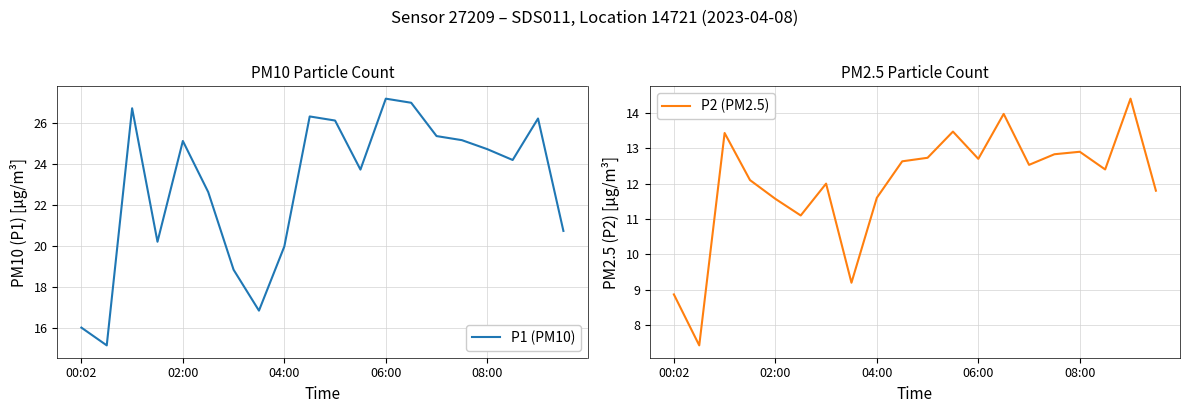

True or false: P1 (PM10) and P2 (PM2.5) intersect in this chart.

False